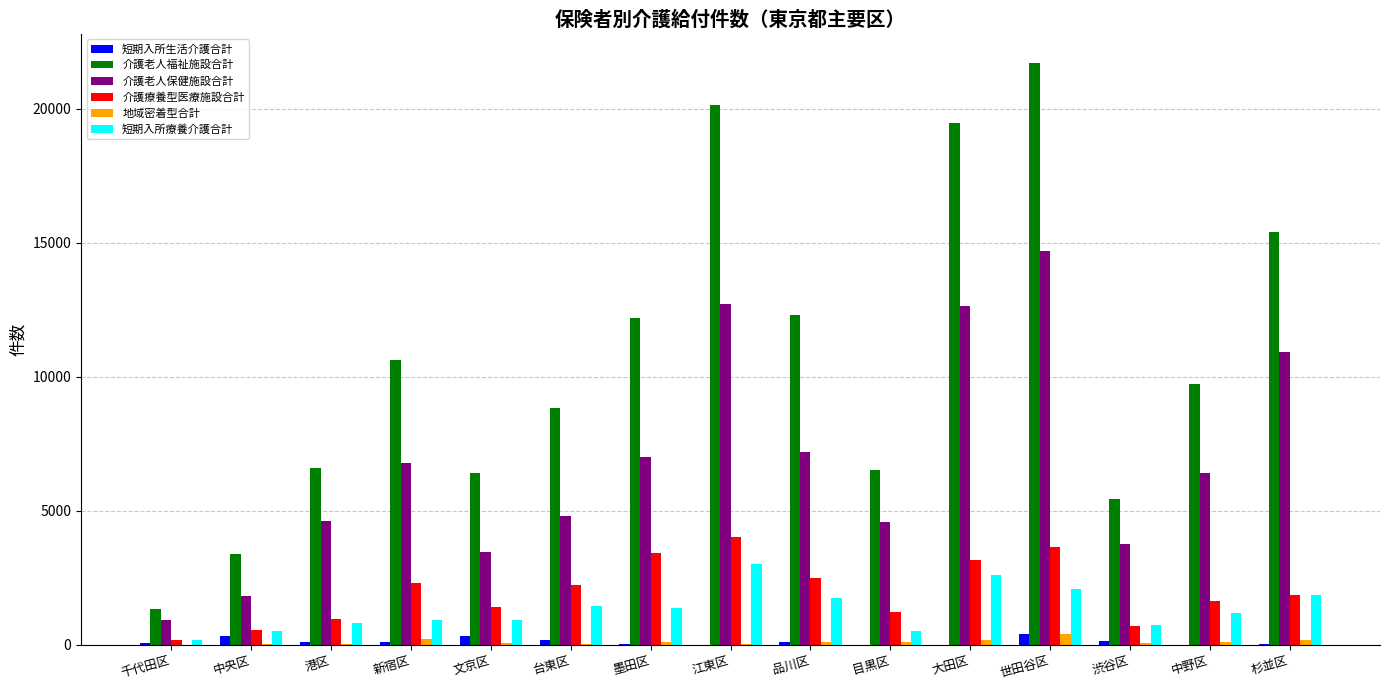

Which series changed the most between 墨田区 and 中野区?

介護老人福祉施設合計